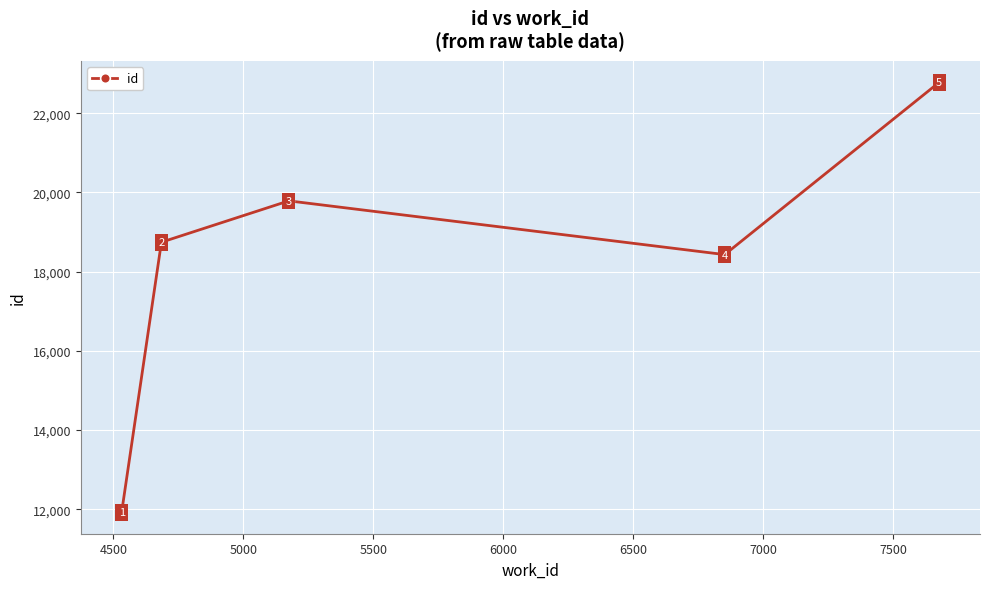

How many data points does each series have?

5